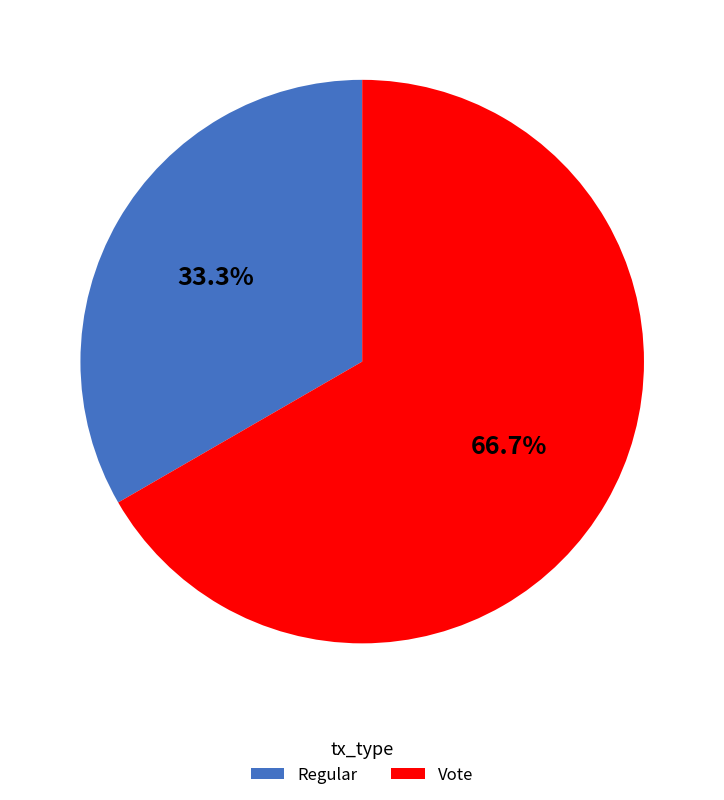

What is the ratio of the value at Vote to the value at Regular?

2.0